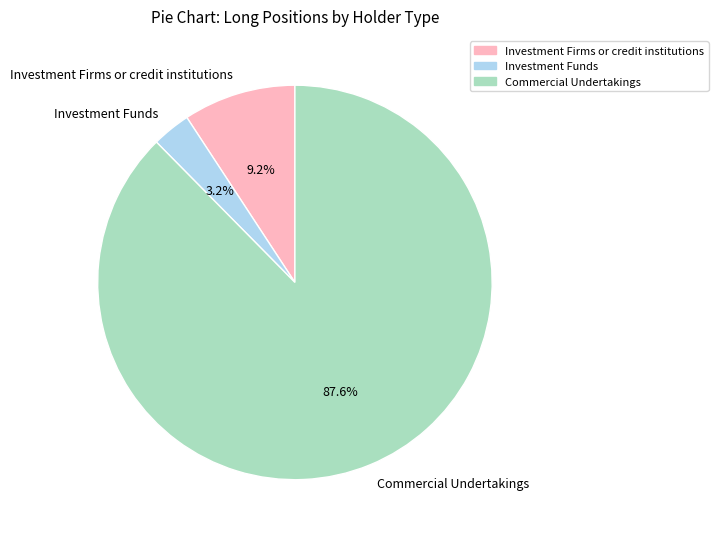

To the nearest percent, what portion does Commercial Undertakings represent?

88%